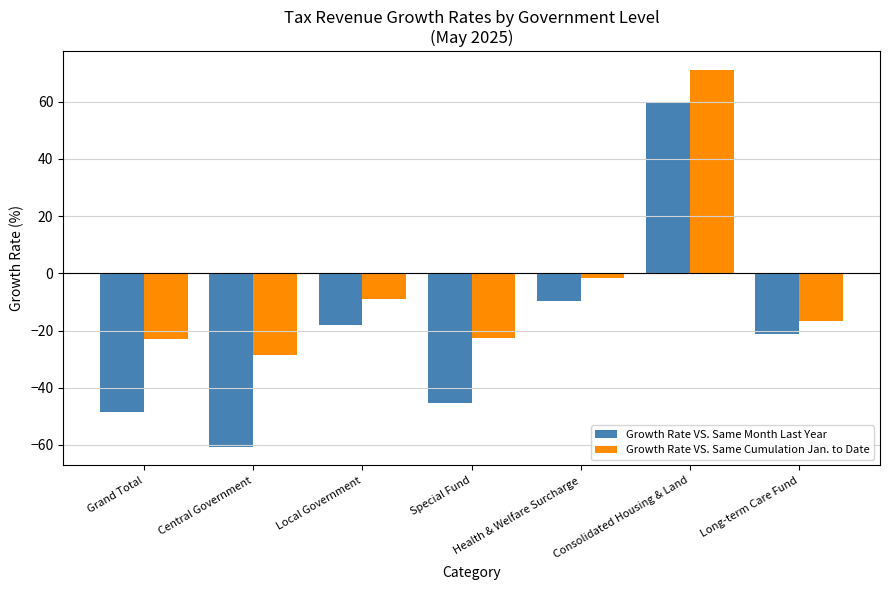

What is the approximate value of Growth Rate VS. Same Cumulation Jan. to Date at Health & Welfare Surcharge?

-1.7